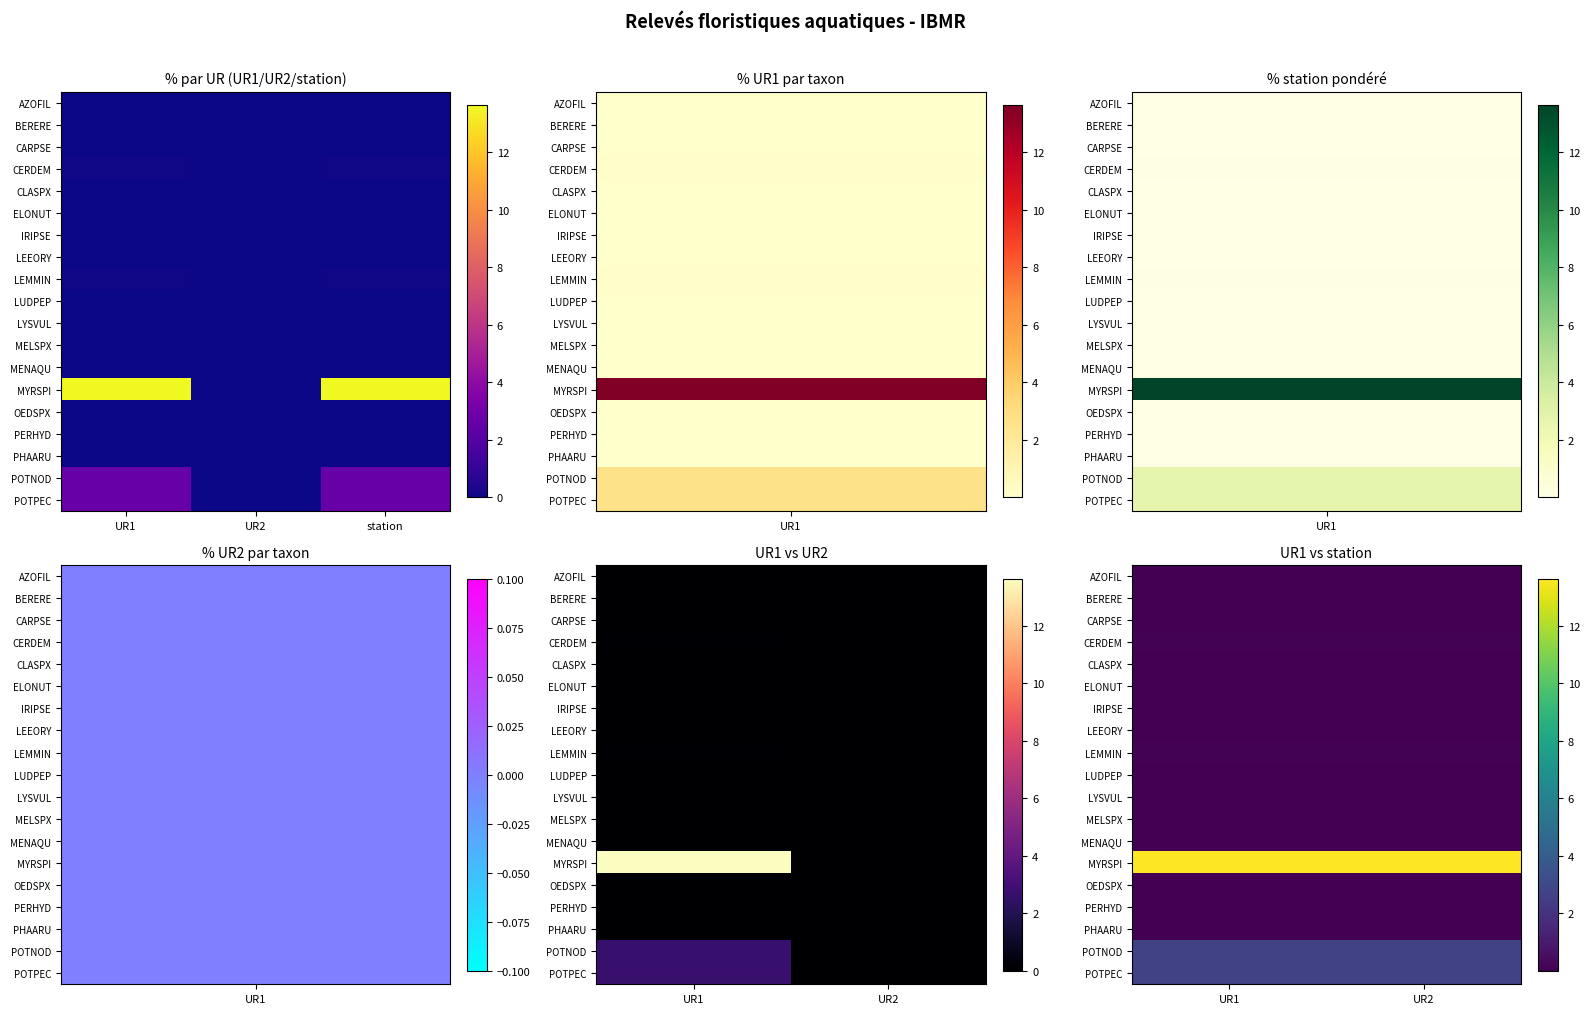

The MYRSPI series shows 13.6 at UR2. True or false?

True